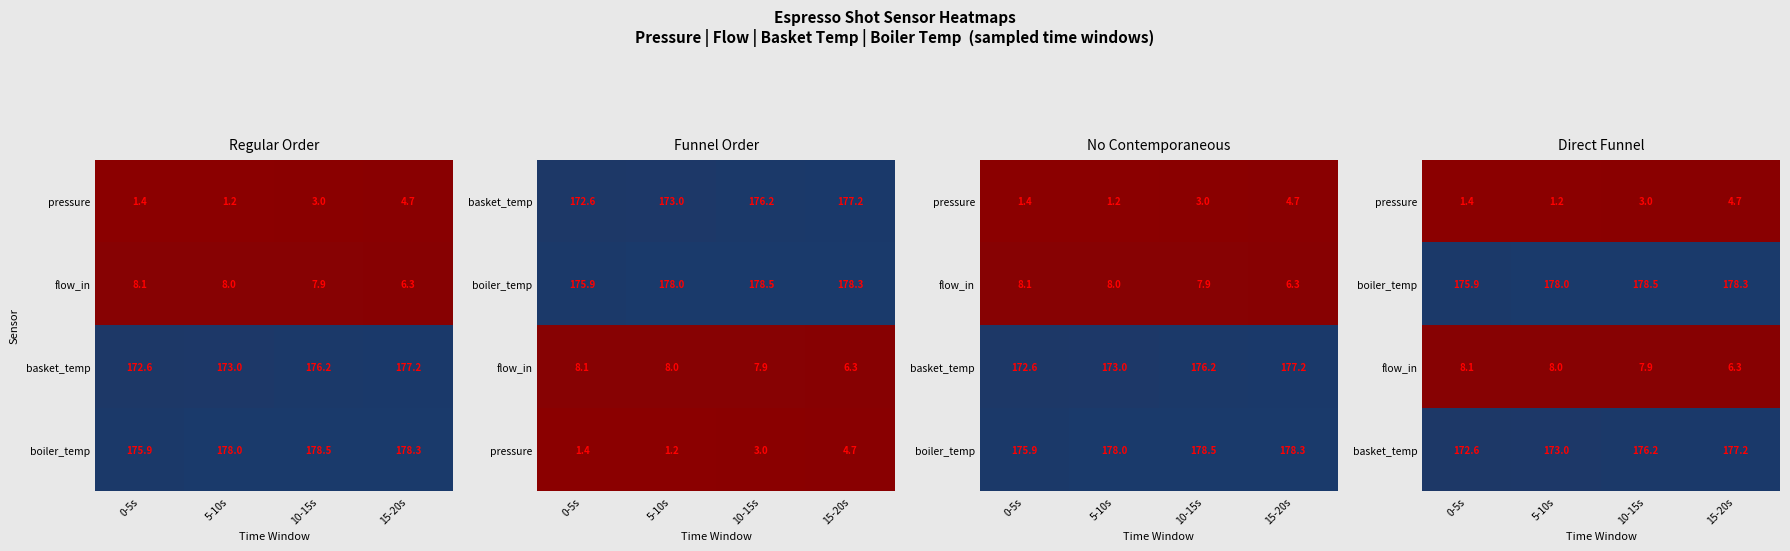

At which category does the chart reach its minimum across all series?

5-10s